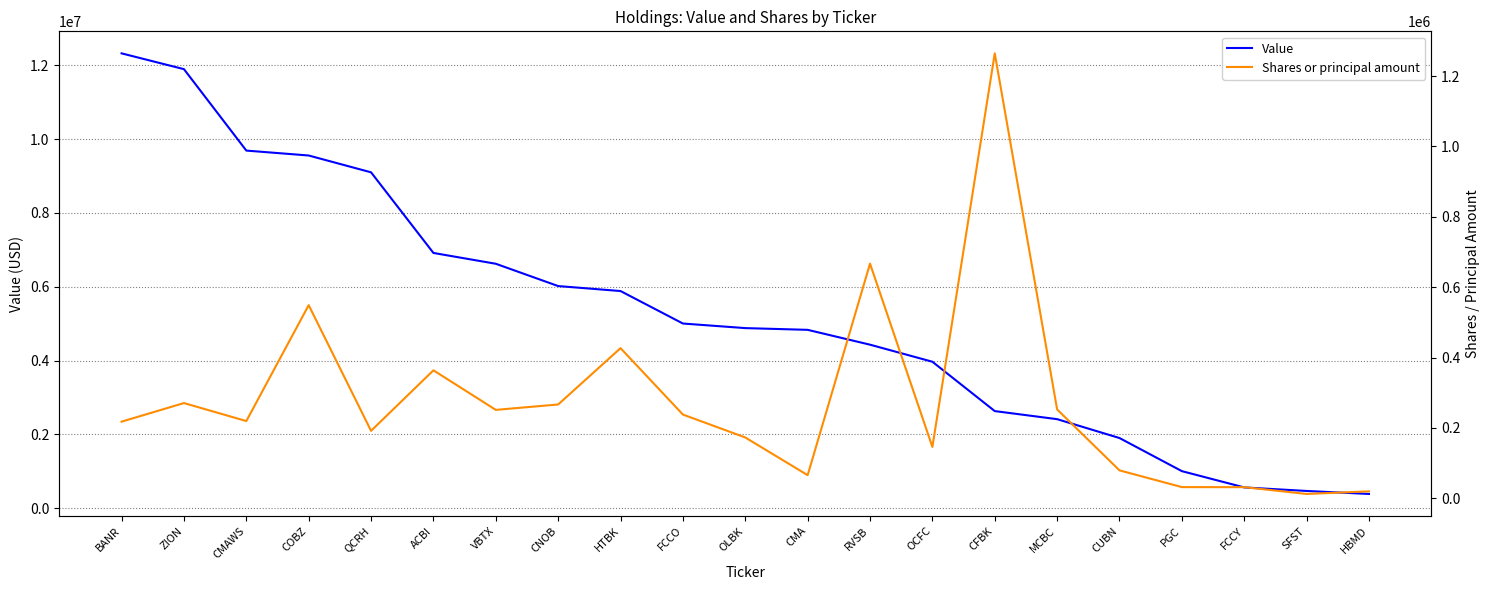

What is the label of the 7th point from the left?

VBTX